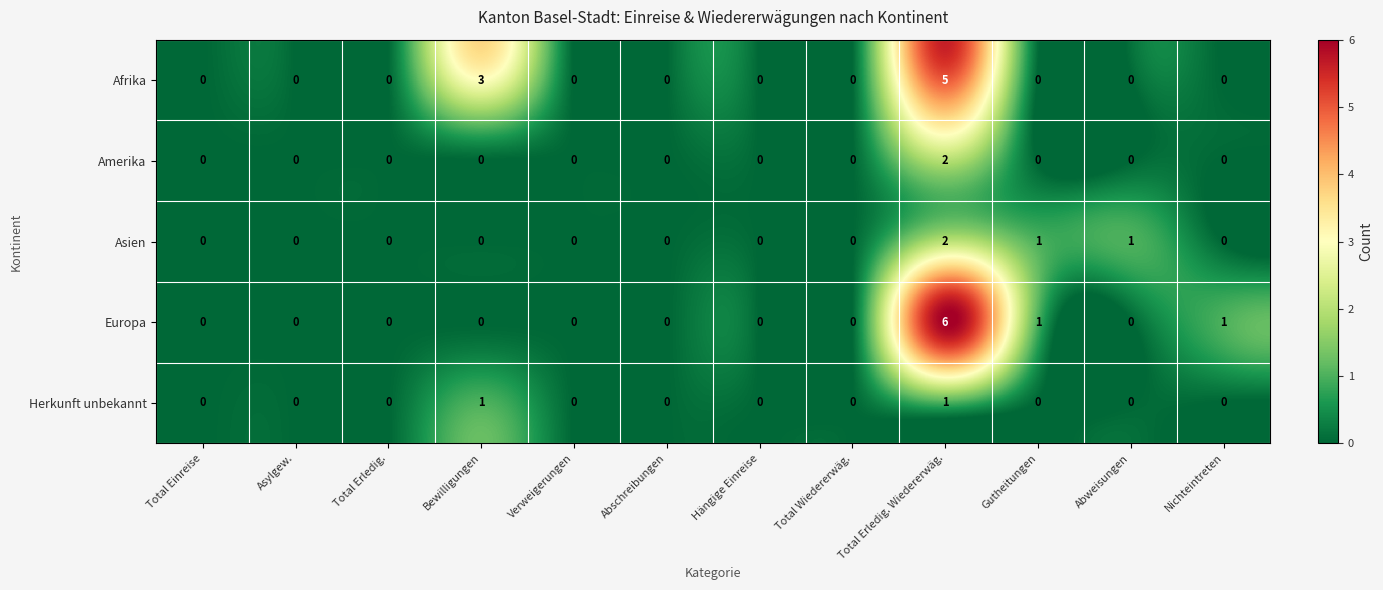

The Afrika series shows 0 at Gutheitungen. True or false?

True